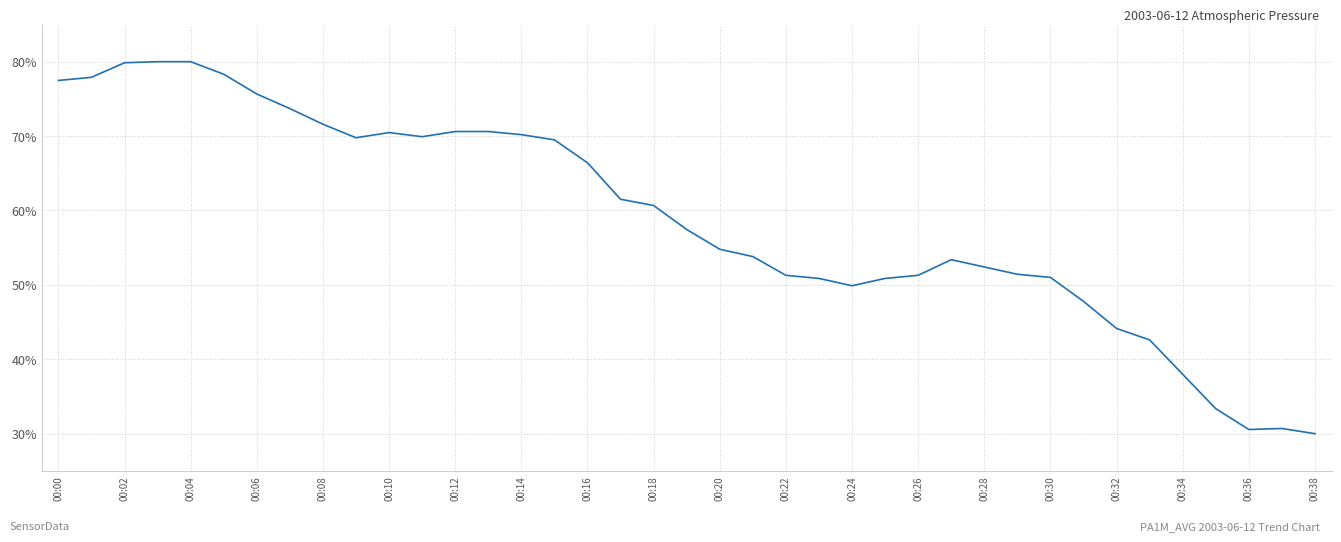

Count the number of categories in the chart.

39